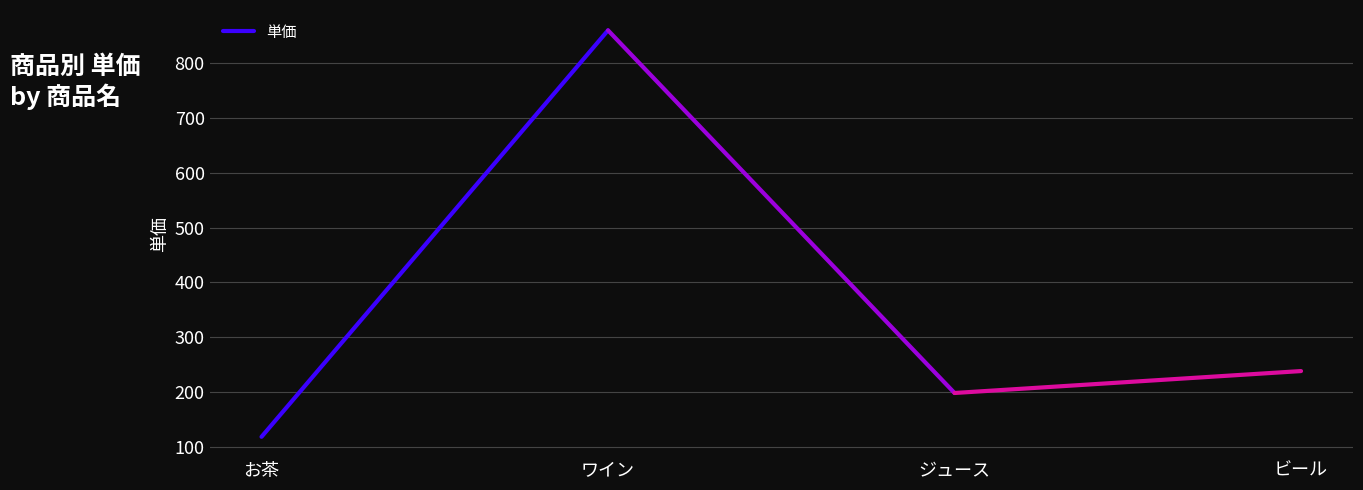

What is the sum of the values at お茶 and ワイン?

978